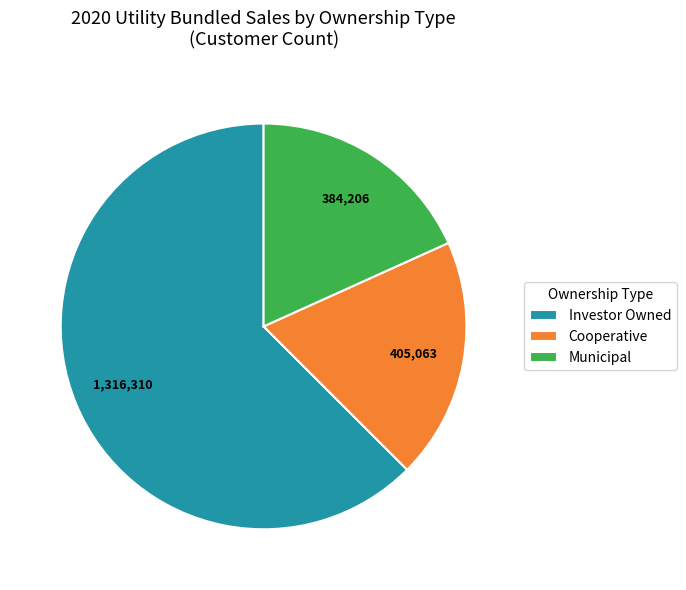

Rank the categories by value from highest to lowest.

Investor Owned, Cooperative, Municipal